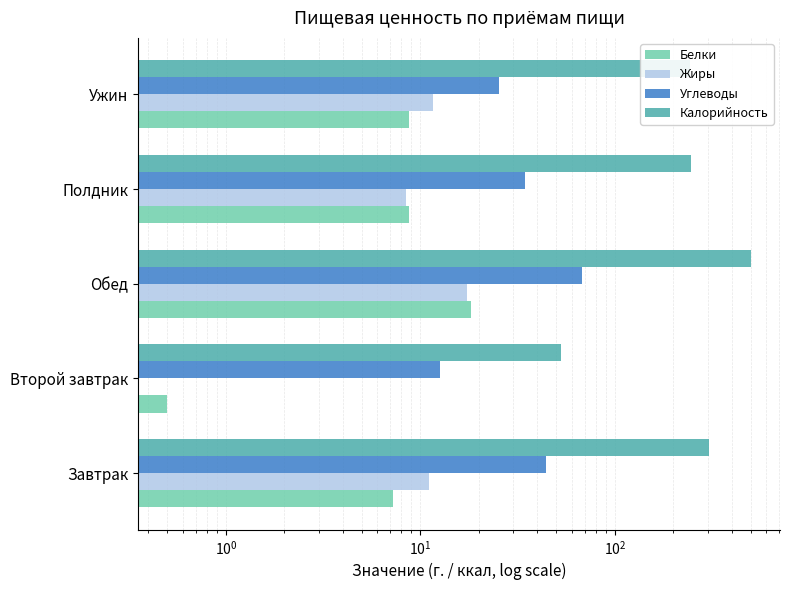

Which series has the largest range (max minus min)?

Калорийность